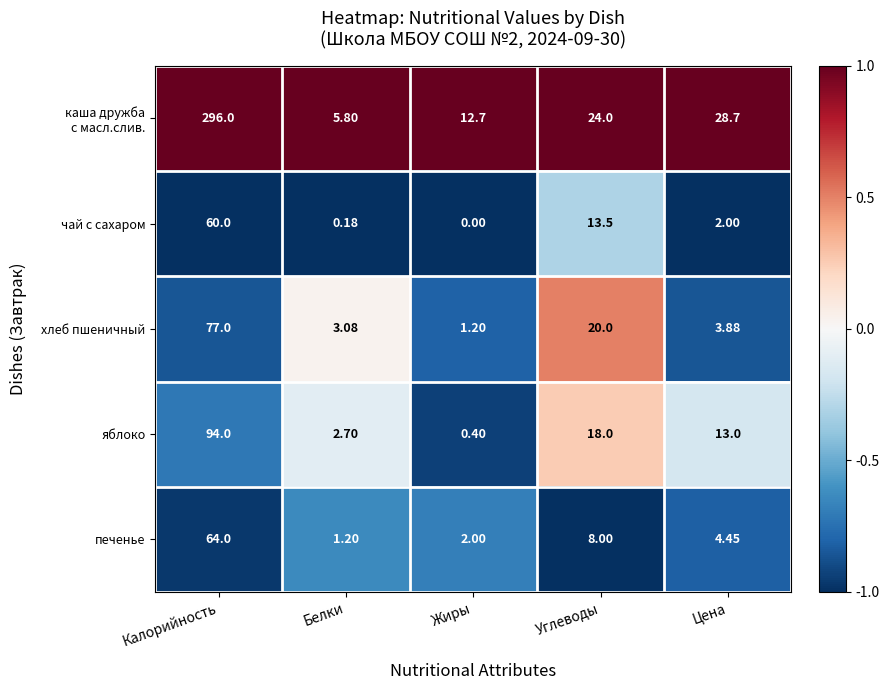

Which category has the lowest value across all series?

Жиры